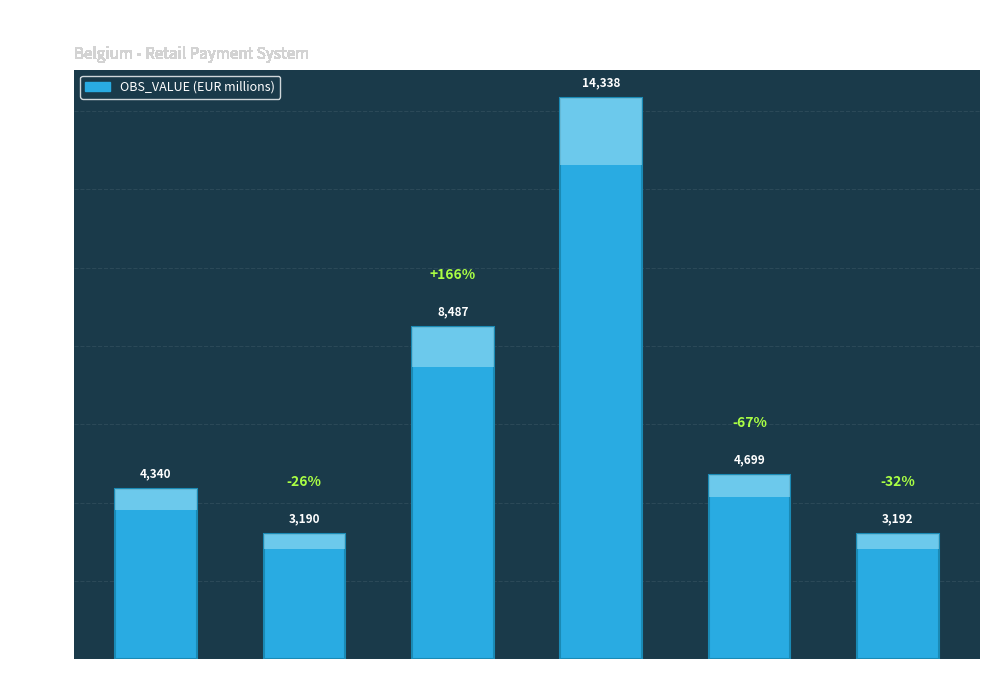

Reading left to right, extract all data points from this chart.

4340.0	3190.0	8487.1	14338.0	4699.5	3192.0